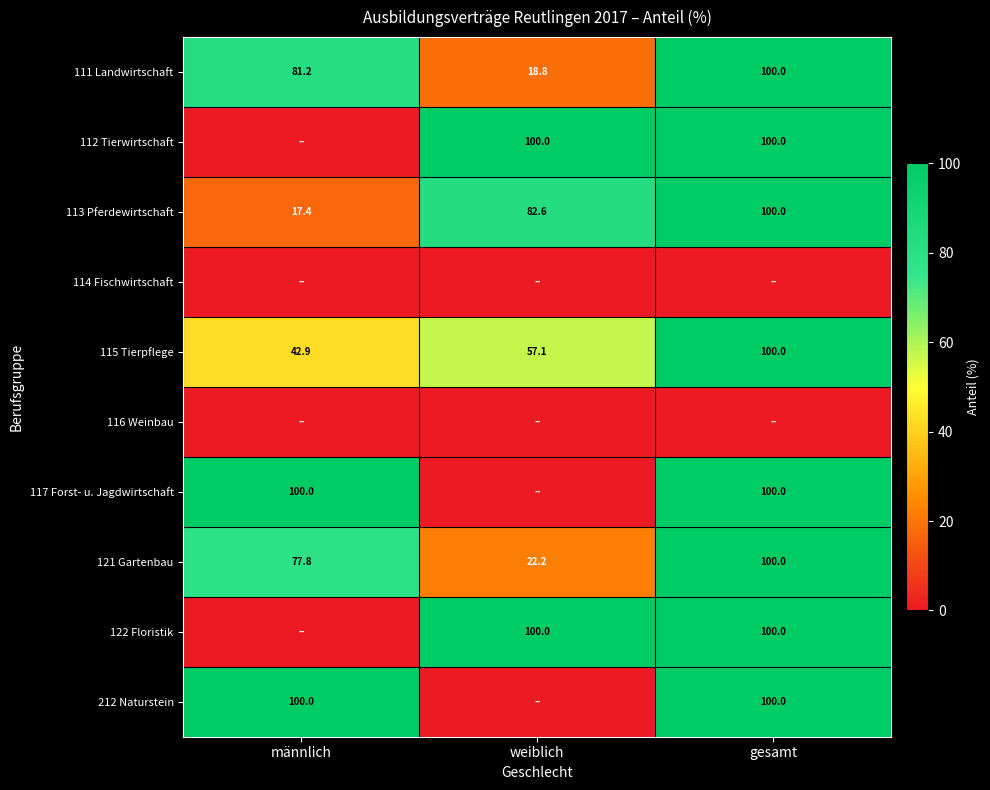

What is the difference between the maximum and second lowest values in the 121 Gartenbau series?

22.2